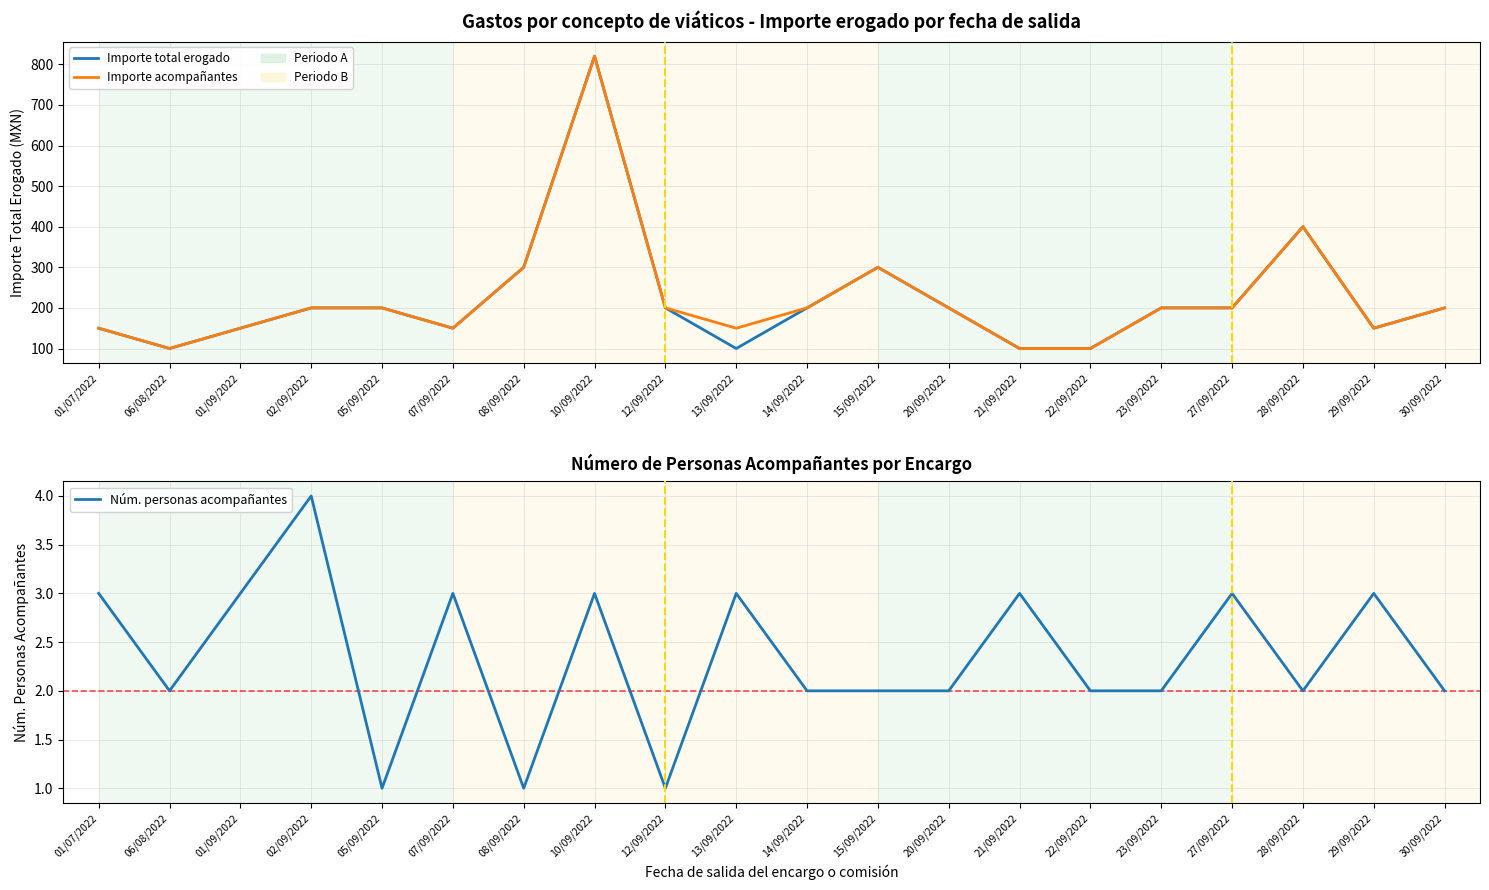

True or false: Importe acompañantes has a value of 100 at 21/09/2022.

True